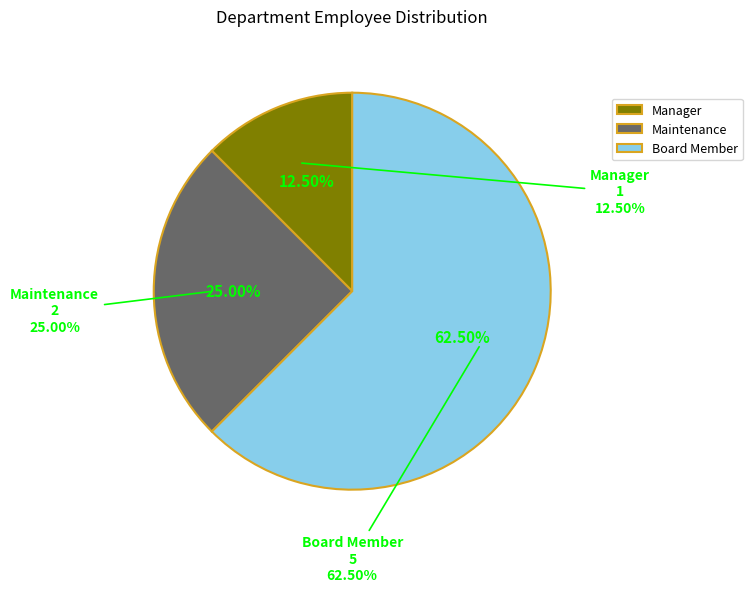

To the nearest percent, what portion does Maintenance represent?

25%